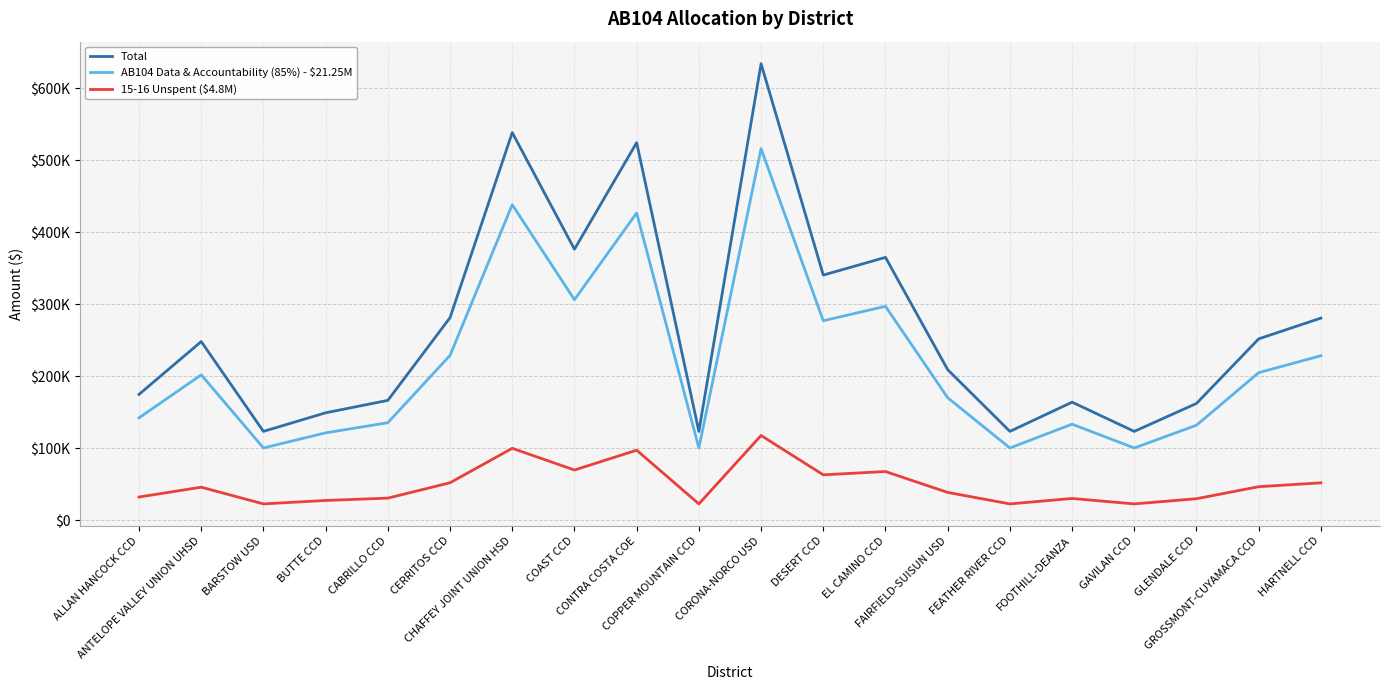

Which series has the largest total across all categories?

Total